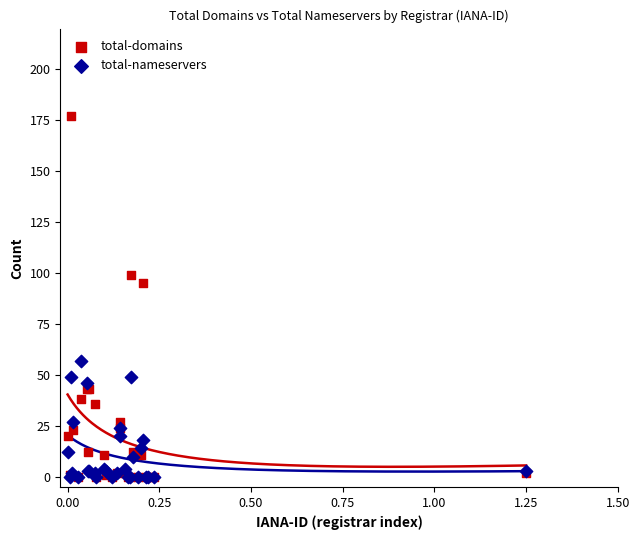

Across all series, what Y value is closest to 88?

95